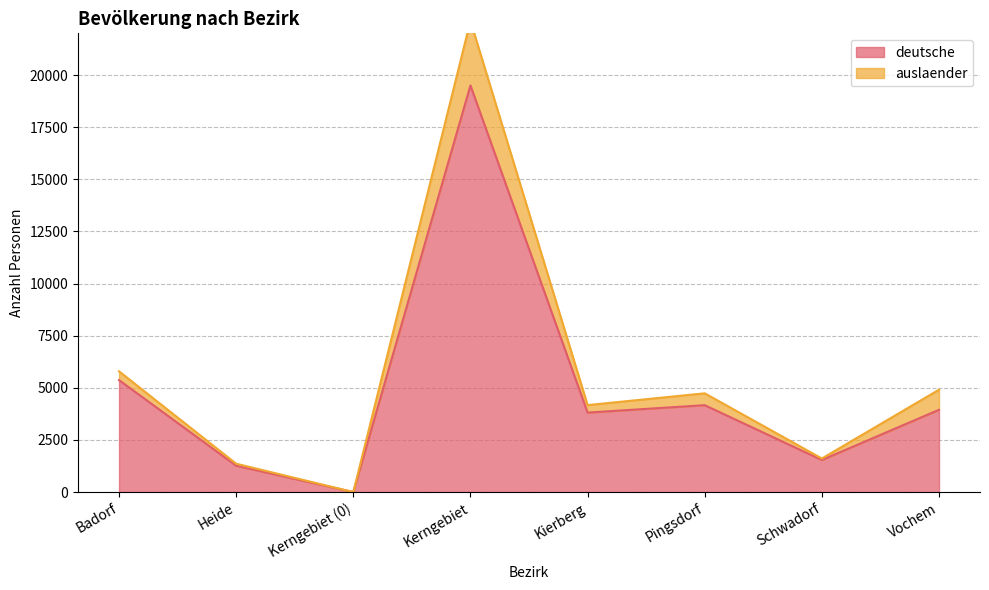

How many lines are shown in the chart?

2